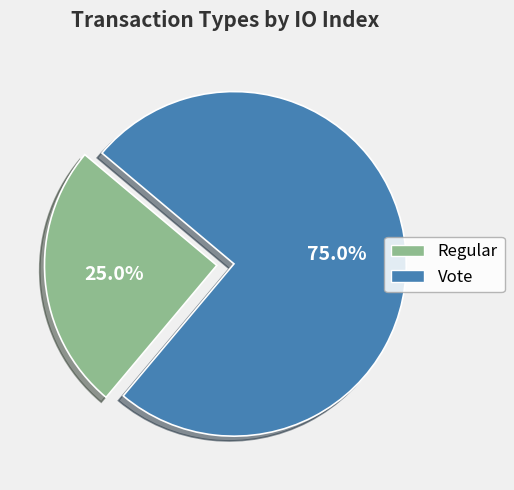

Which has a higher value, Regular or Vote?

Vote